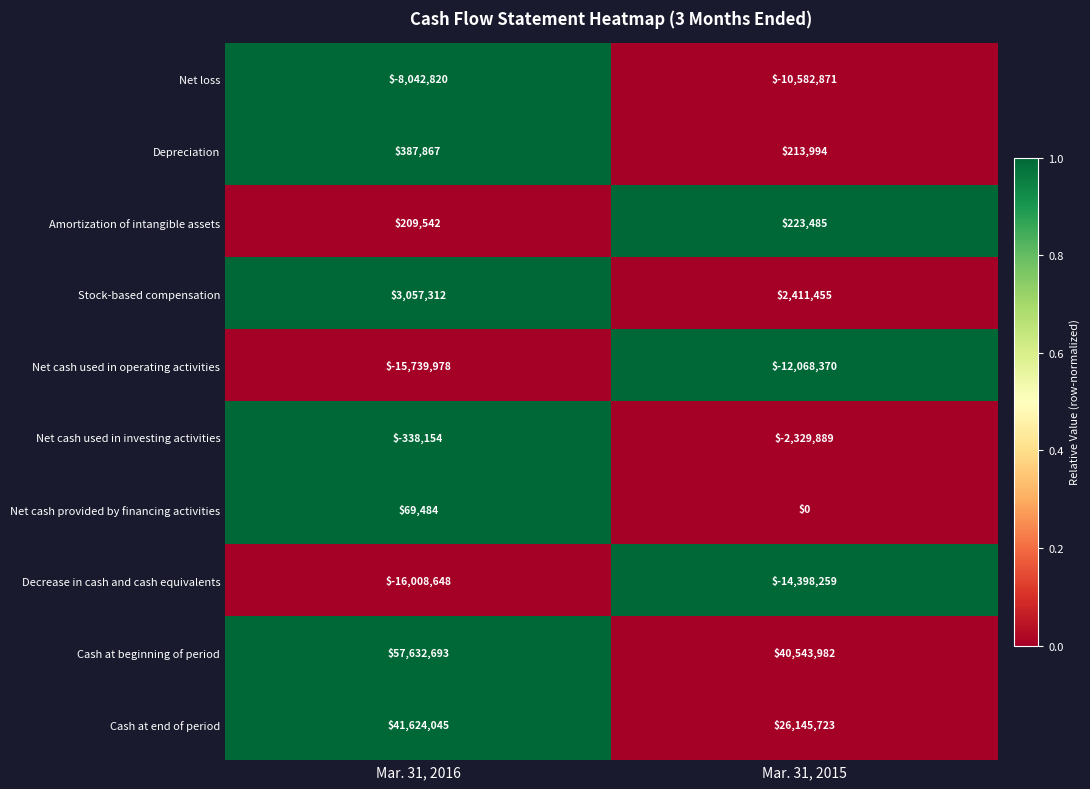

How many values in the Cash at beginning of period series are below 57632693?

1